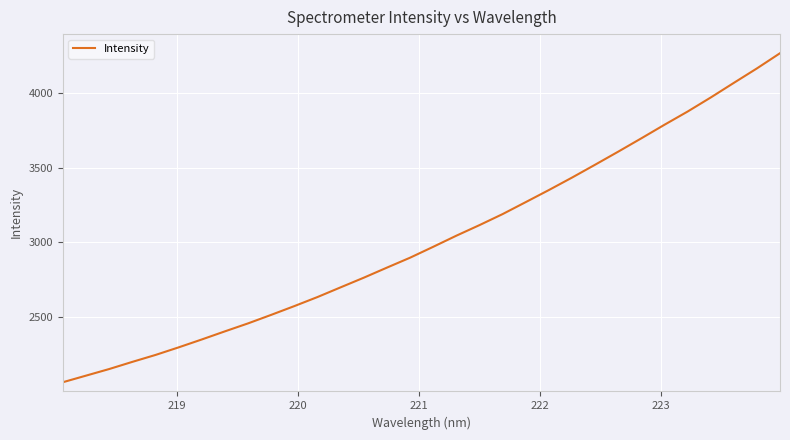

How many values are below 2969?

16